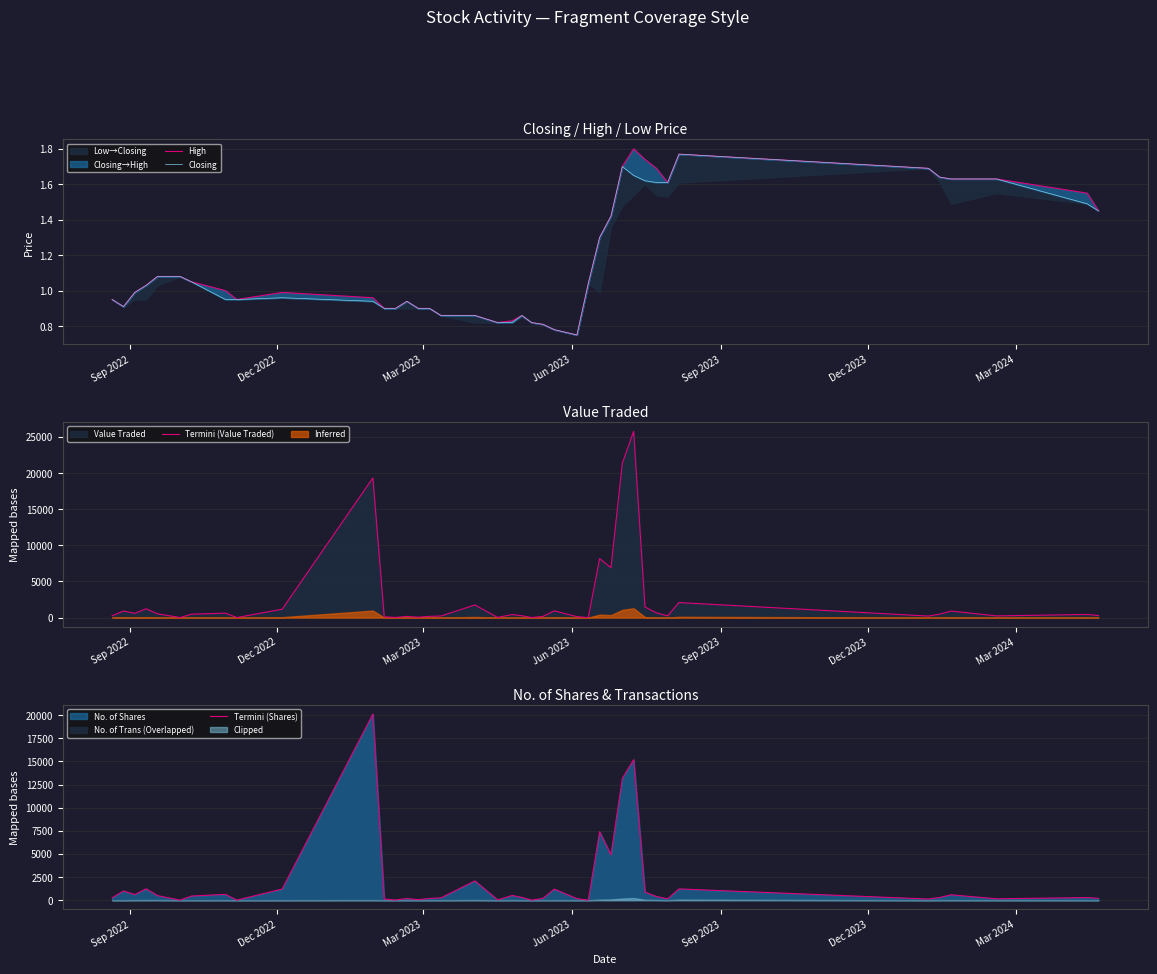

Does the chart display data point markers on the line(s)?

No